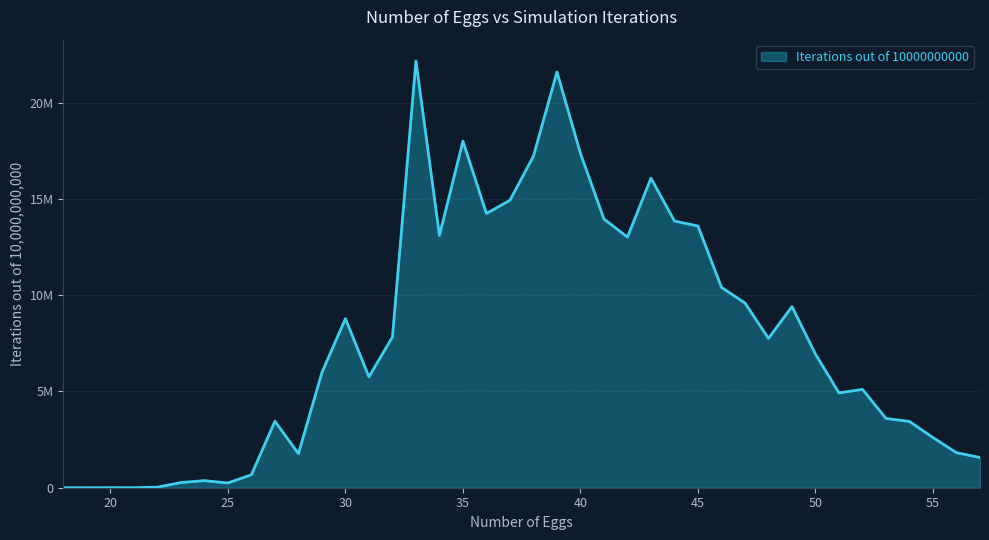

Does the chart display data point markers on the line(s)?

No